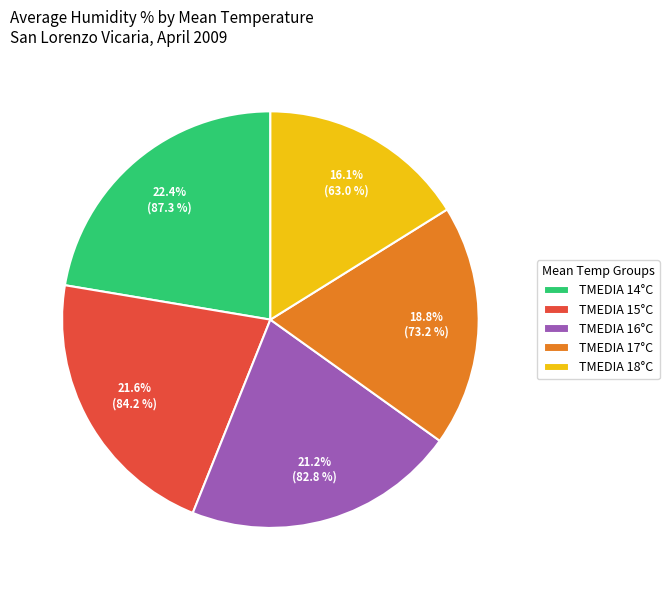

Is there any slice that represents more than half of the pie?

No